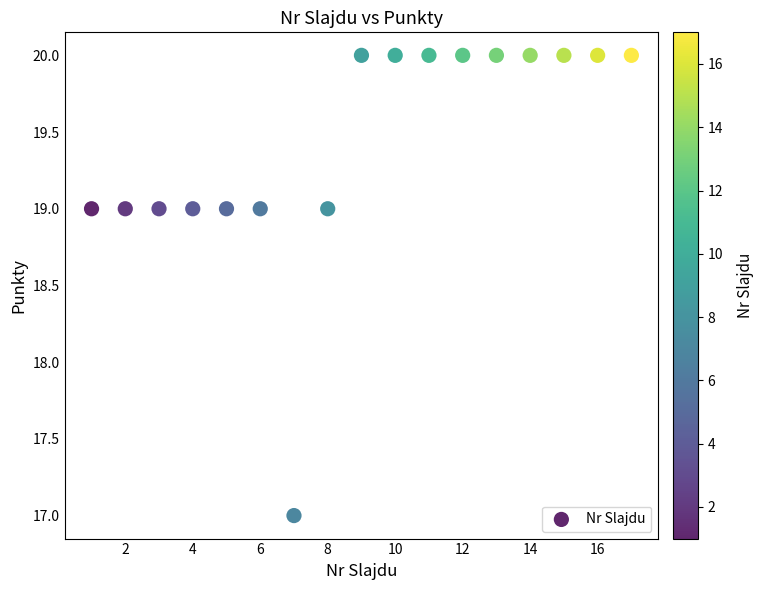

What is the range of X values (max minus min)?

16